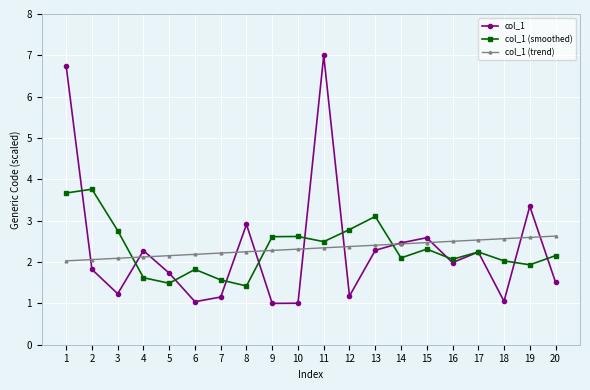

What is the difference between the col_1 (trend) values at 19 and 6?

0.4